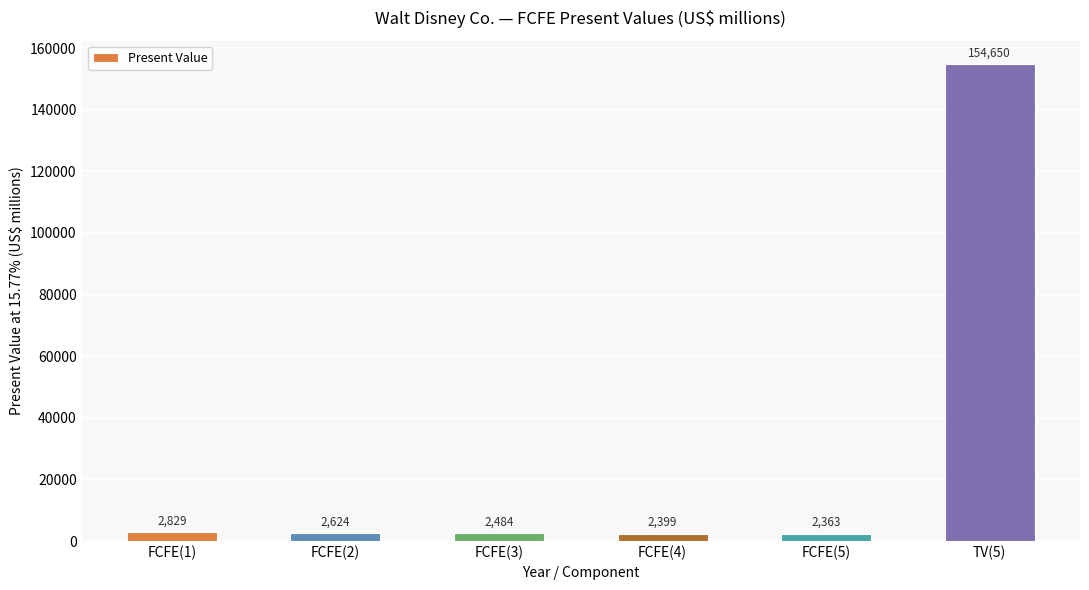

The value at TV(5) is 48557. True or false?

False